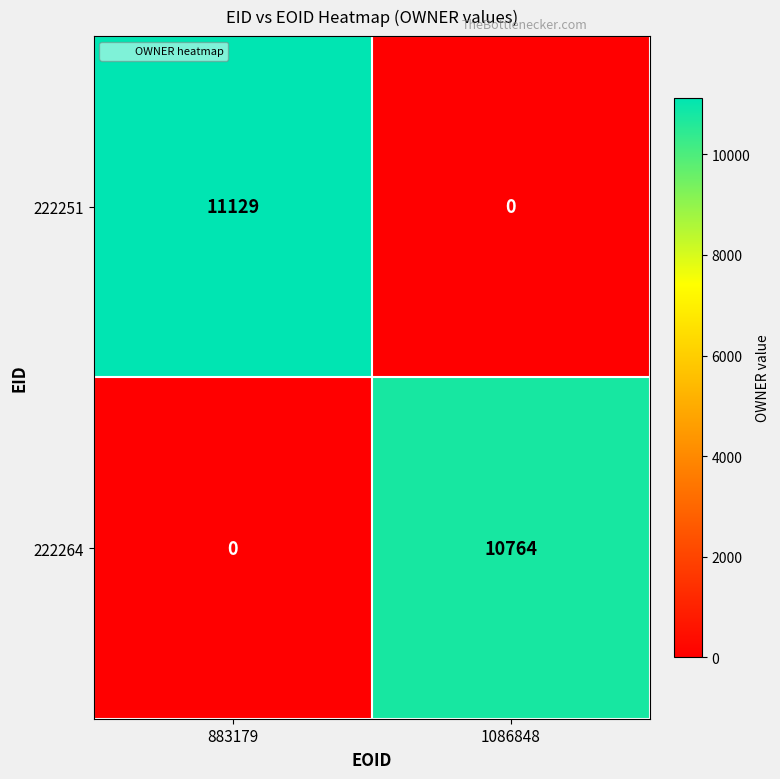

Which series changed the most between 883179 and 1086848?

222251